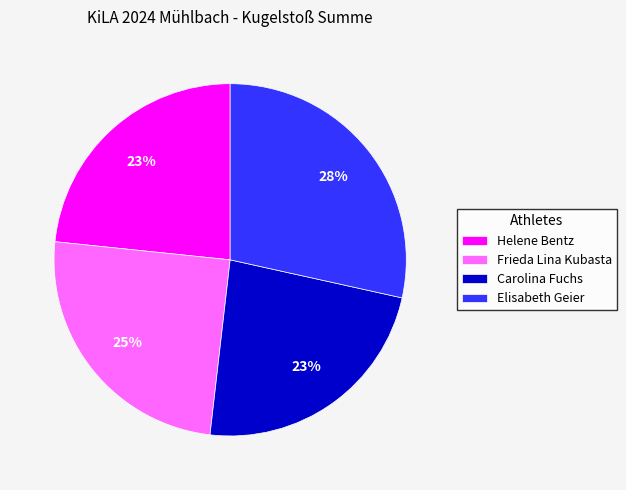

Between Elisabeth Geier and Carolina Fuchs, which is larger?

Elisabeth Geier